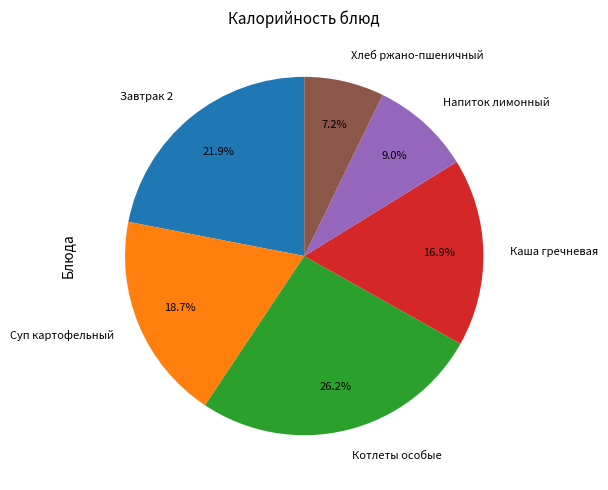

The Напиток лимонный slice represents 22% of the pie. True or false?

False